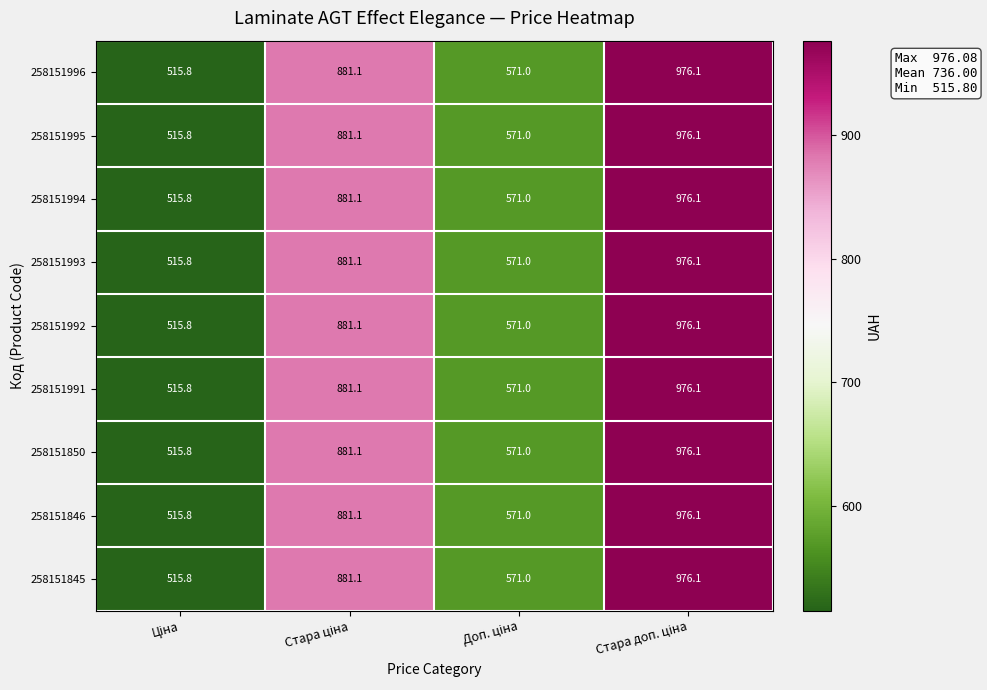

What is the maximum value shown in the chart?

976.1